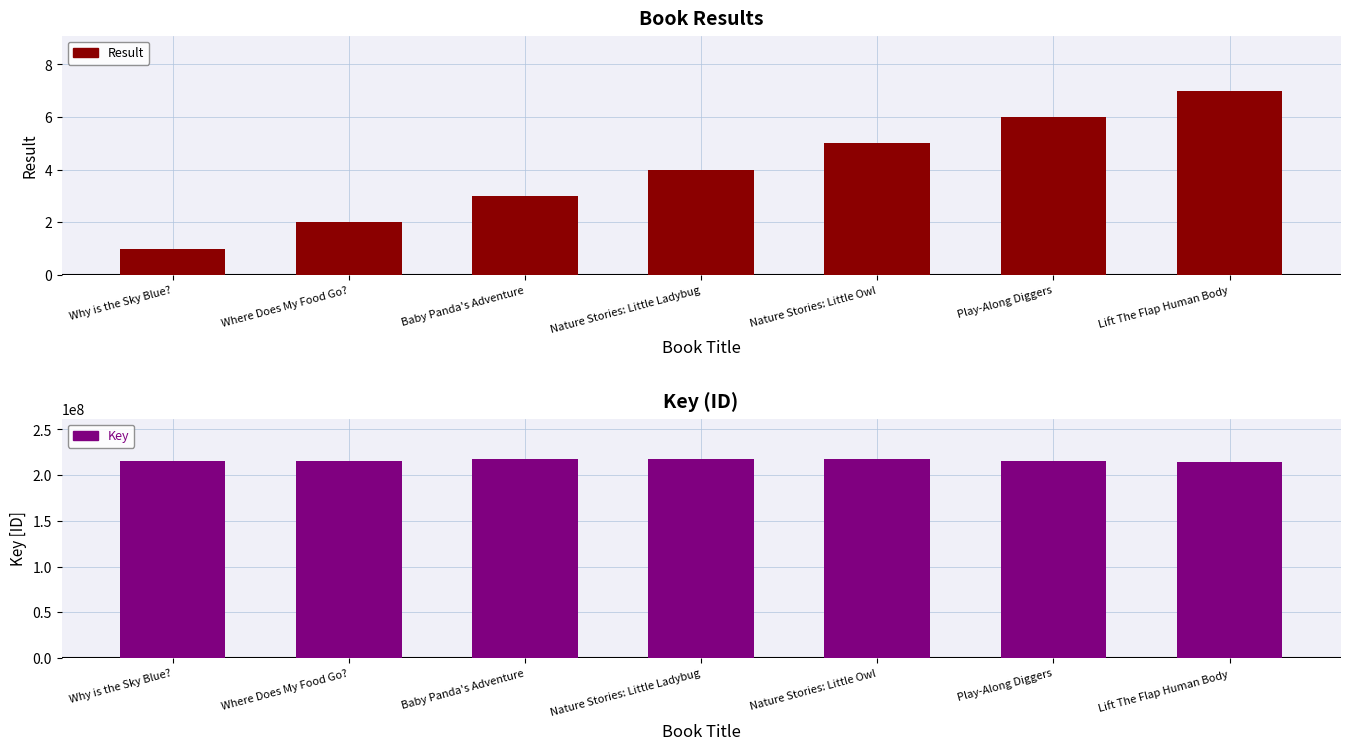

What is the difference between the Key values at Nature Stories: Little Ladybug and Why is the Sky Blue??

1996695